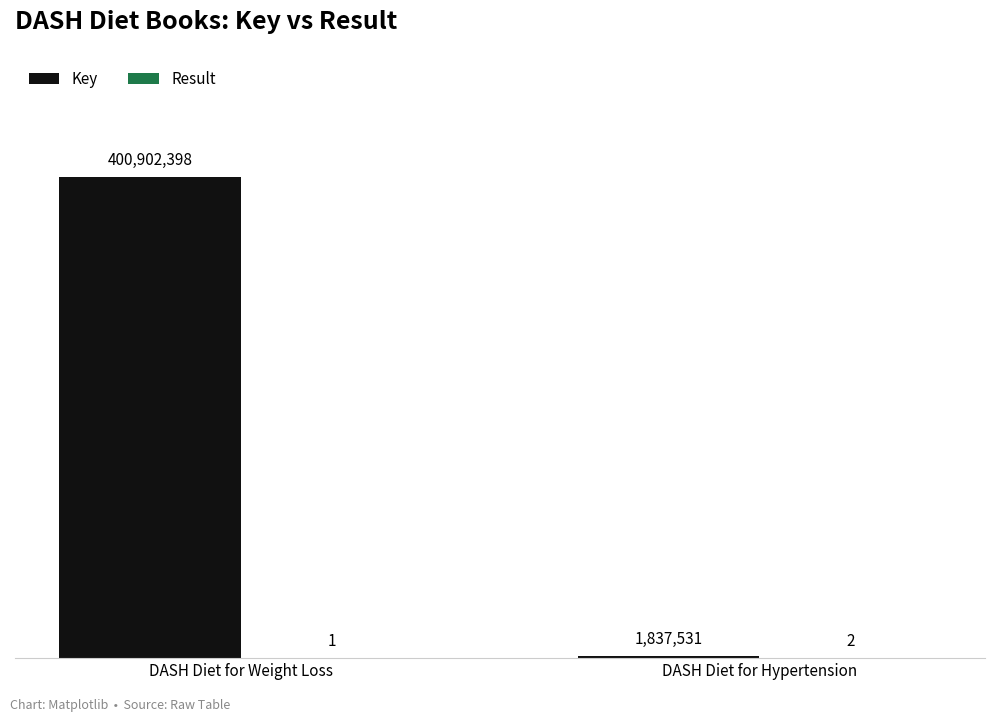

Rank the categories by Key value from lowest to highest.

DASH Diet for Hypertension, DASH Diet for Weight Loss